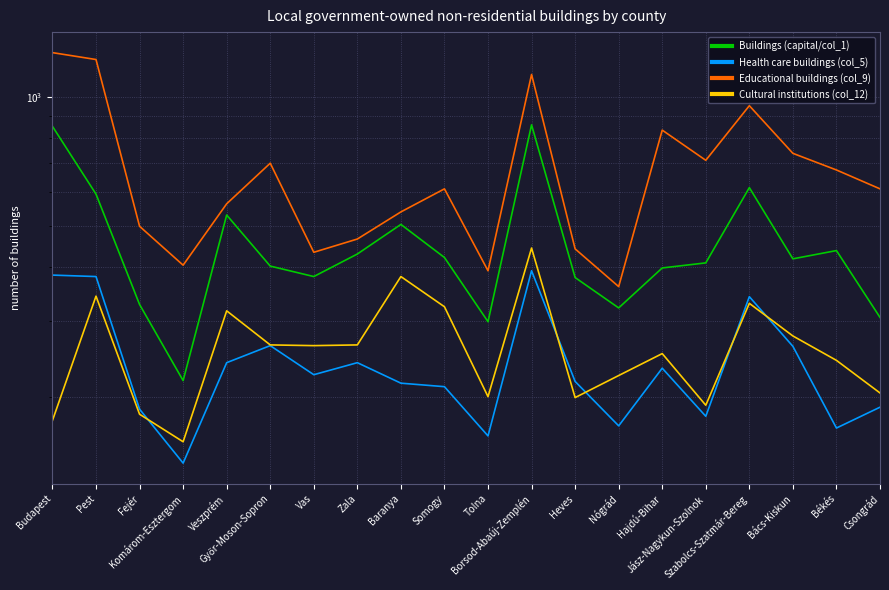

What are all the series names shown in the legend?

Buildings (capital/col_1), Health care buildings (col_5), Educational buildings (col_9), Cultural institutions (col_12)